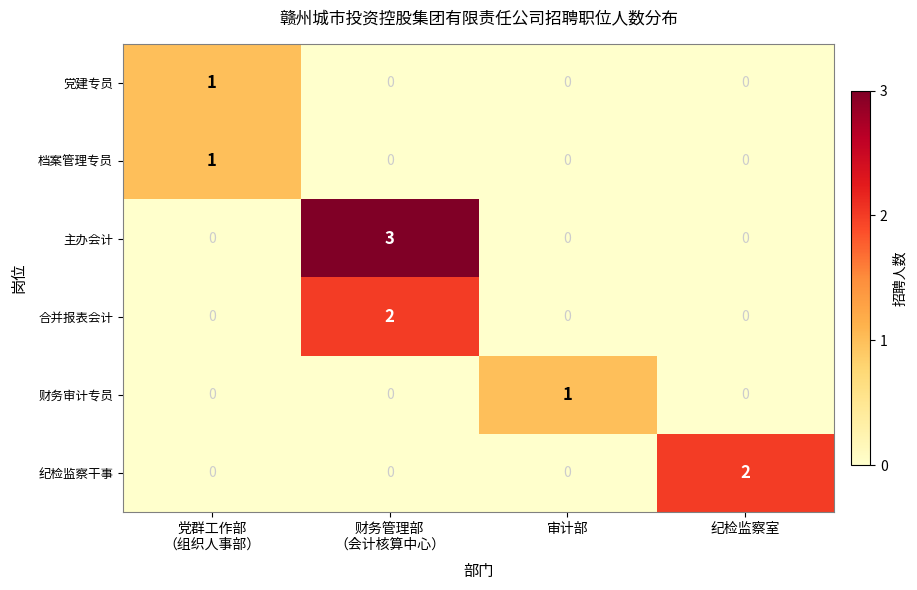

At which category is the sum across all series the highest?

财务管理部
（会计核算中心）